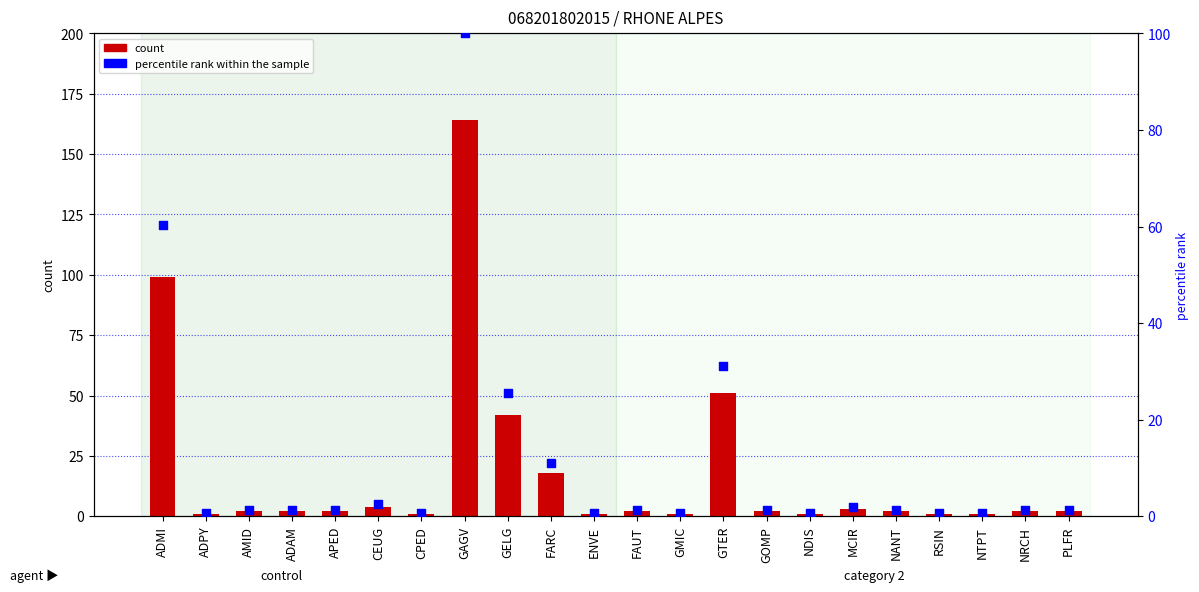

What is the total value across all series at ADAM?

3.2